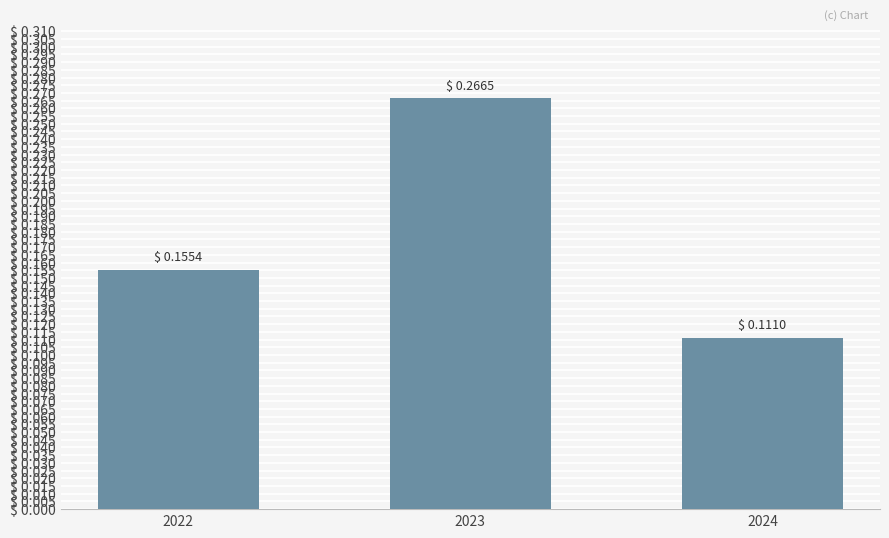

Which label corresponds to the smallest value in the chart?

2024